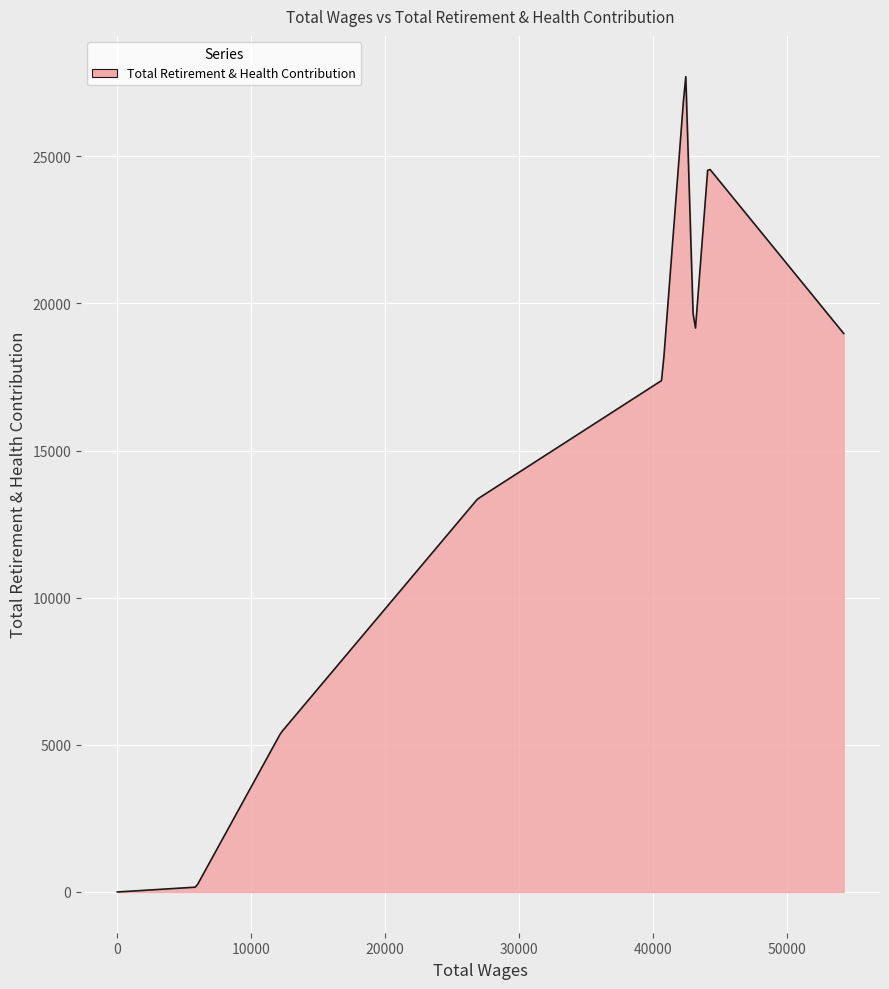

What is the maximum value shown in the chart?

27706.3